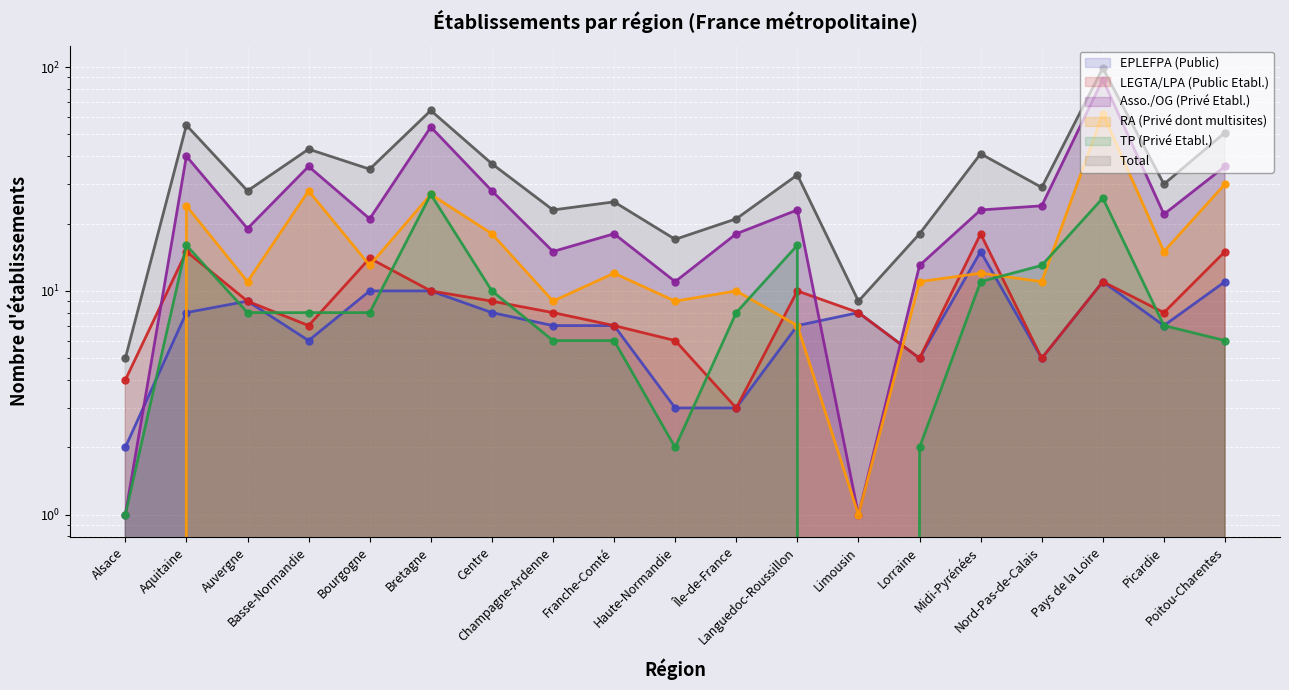

Where is the first local maximum for Total?

Aquitaine